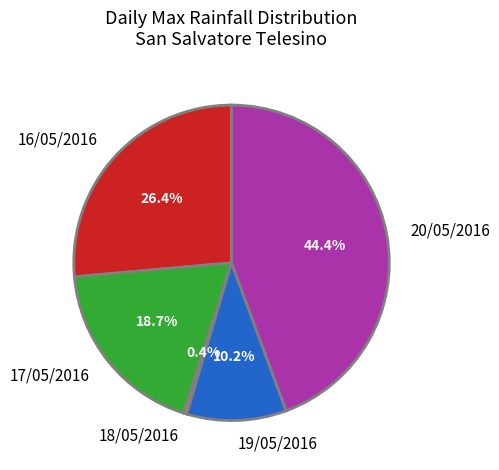

Is it true that 20/05/2016 is 44% of the pie?

True